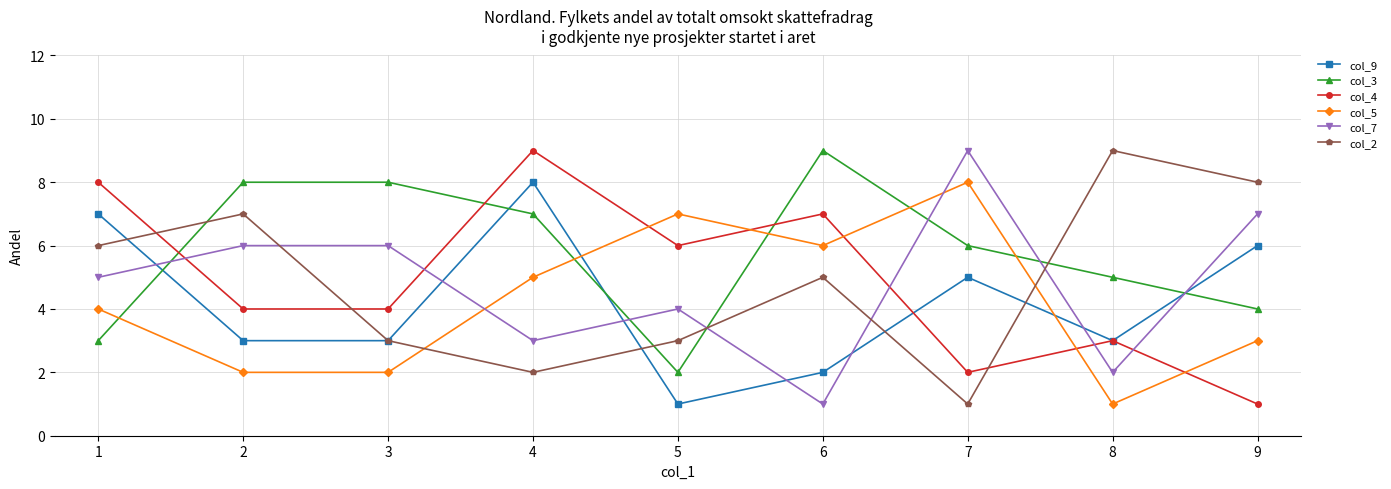

Which series has the largest total across all categories?

col_3